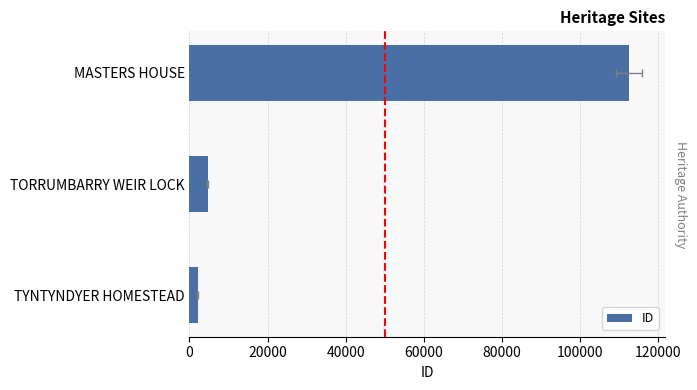

Between TORRUMBARRY WEIR LOCK and MASTERS HOUSE, which is larger?

MASTERS HOUSE